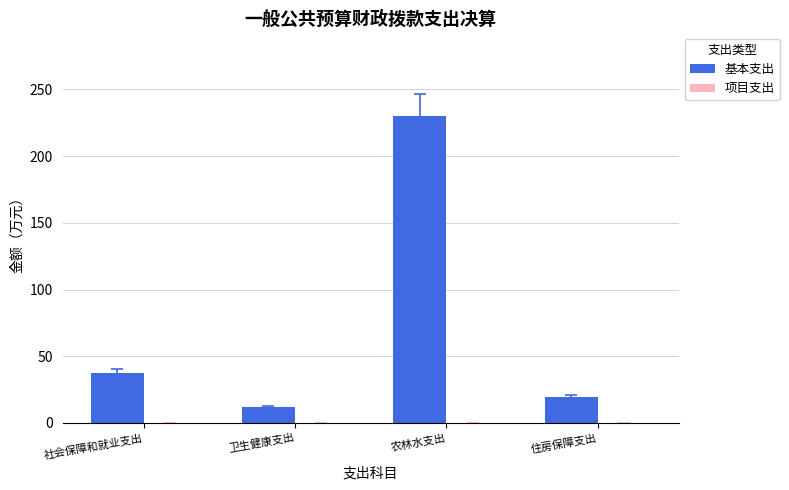

What value does the data have at 社会保障和就业支出?

37.7